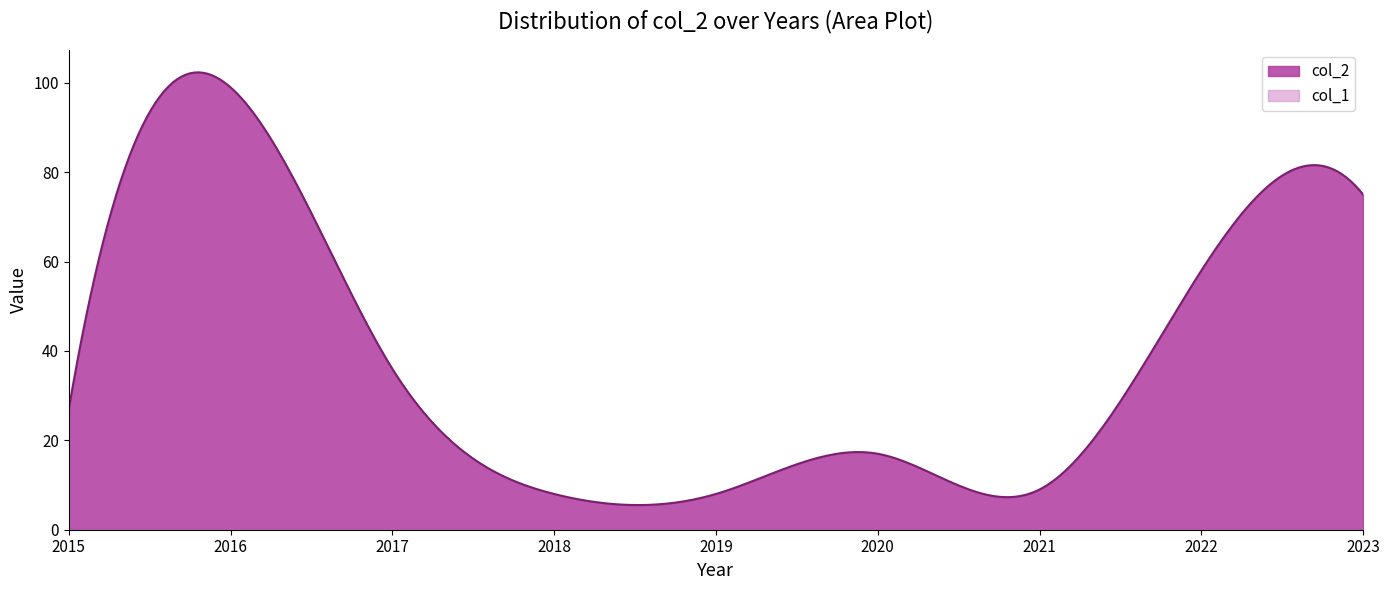

The value of col_2 at 2023 is 75. True or false?

True